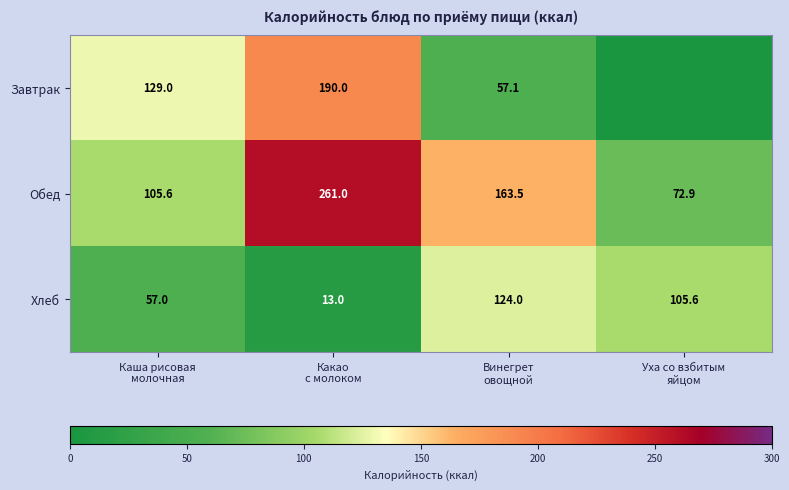

What is the lowest value of the Обед series?

72.9